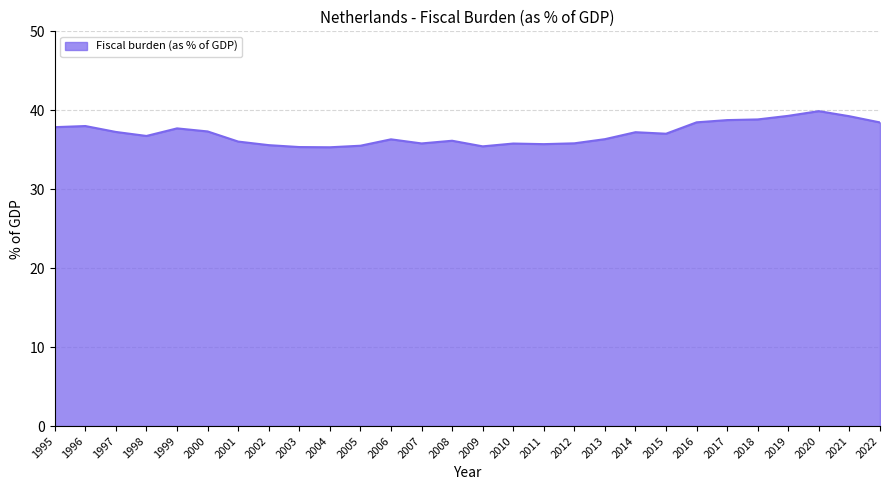

What value does the data have at 2020?

39.9